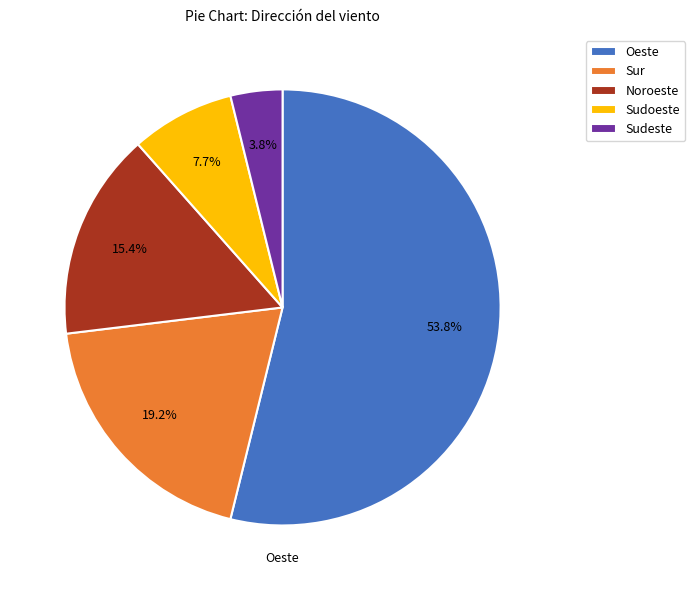

What is the majority slice?

Oeste